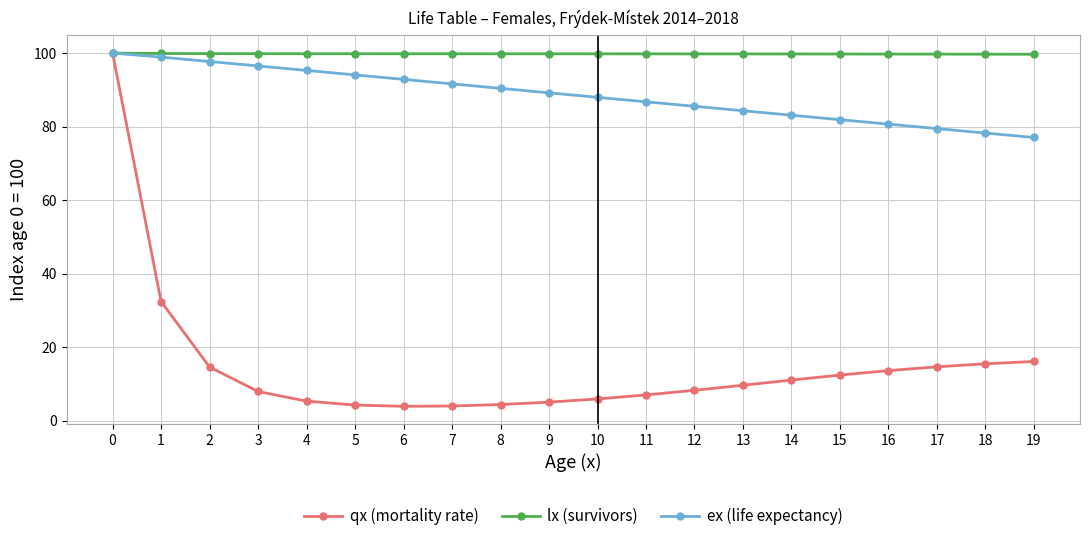

What is the highest value of the lx (survivors) series?

100.0